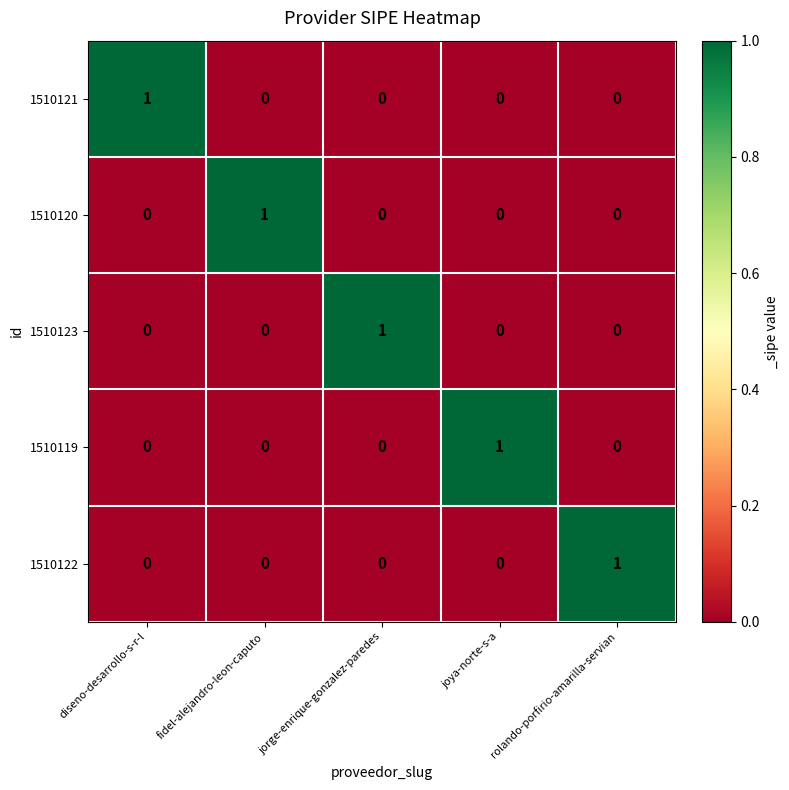

How many 1510123 values are between 0 and 1?

5